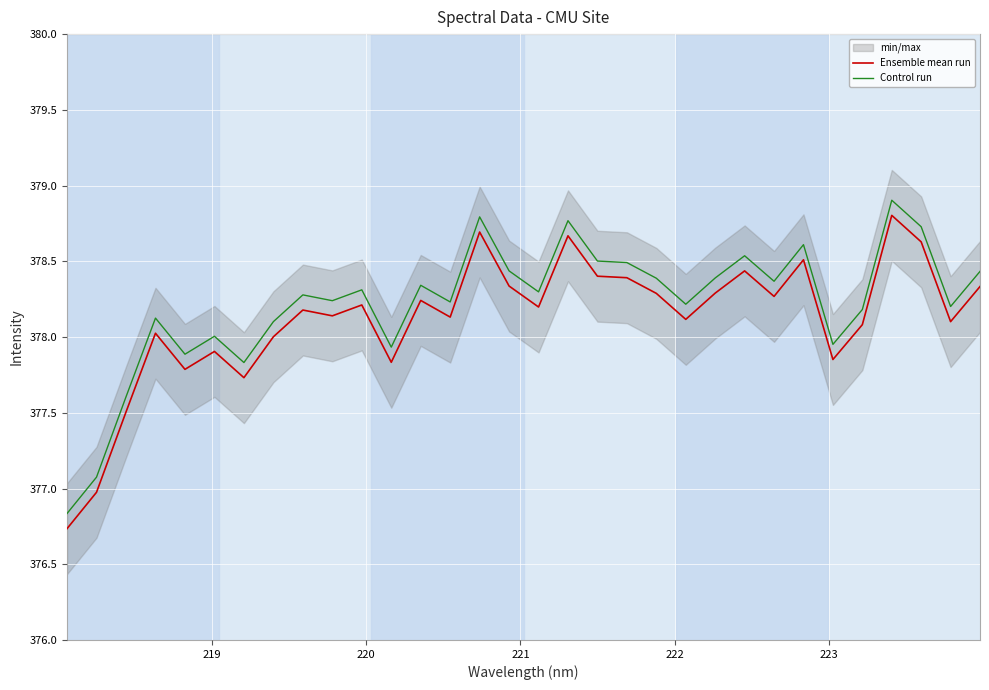

List the series in order of their peak value, lowest first.

Ensemble mean run, Control run